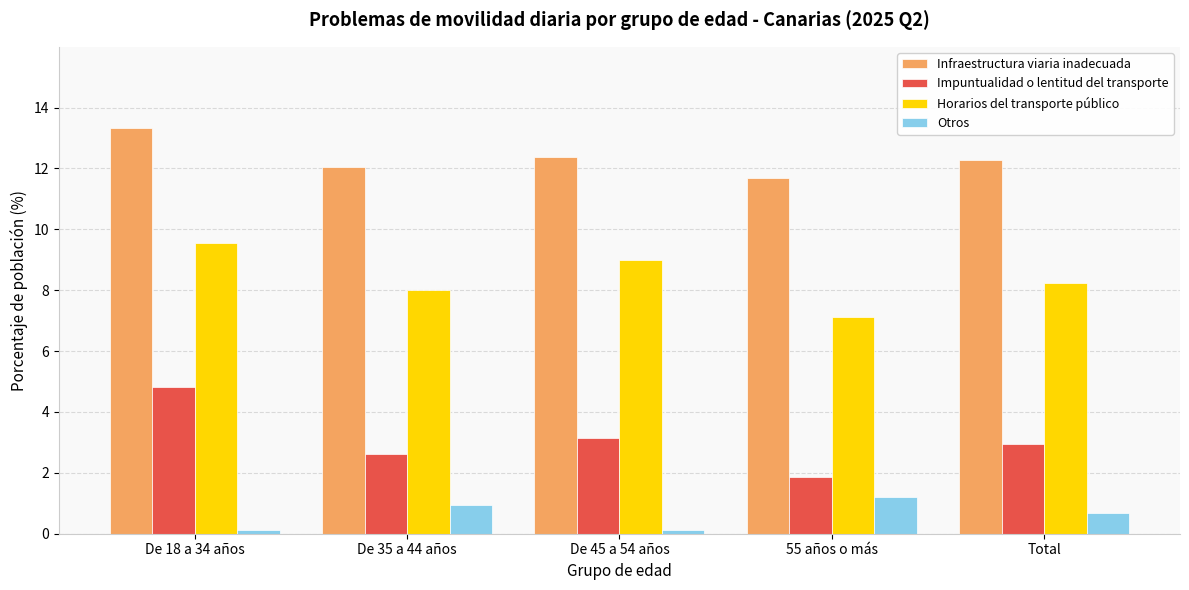

At which label does Infraestructura viaria inadecuada reach its minimum?

55 años o más